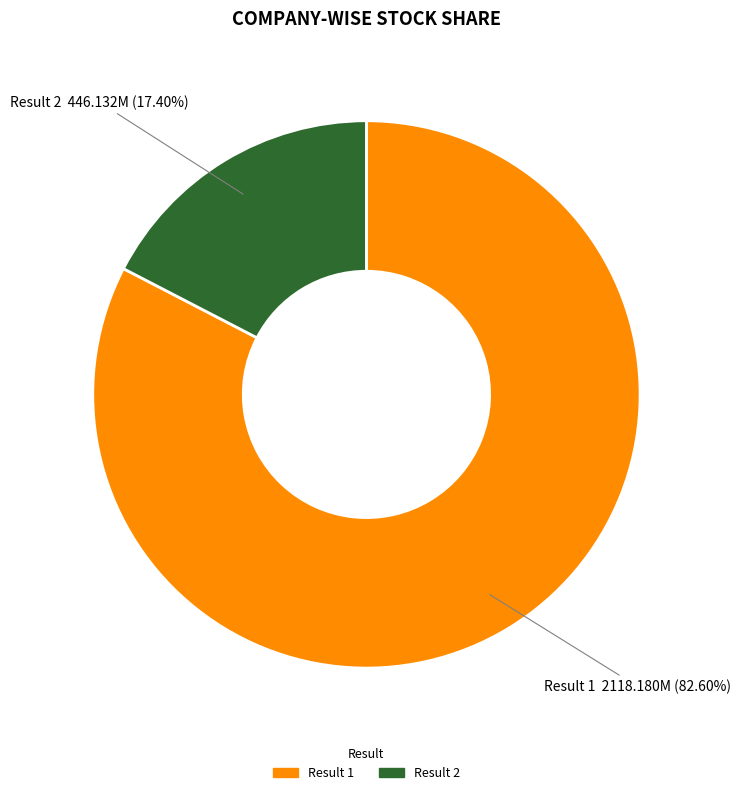

How many slices are in this pie chart?

2